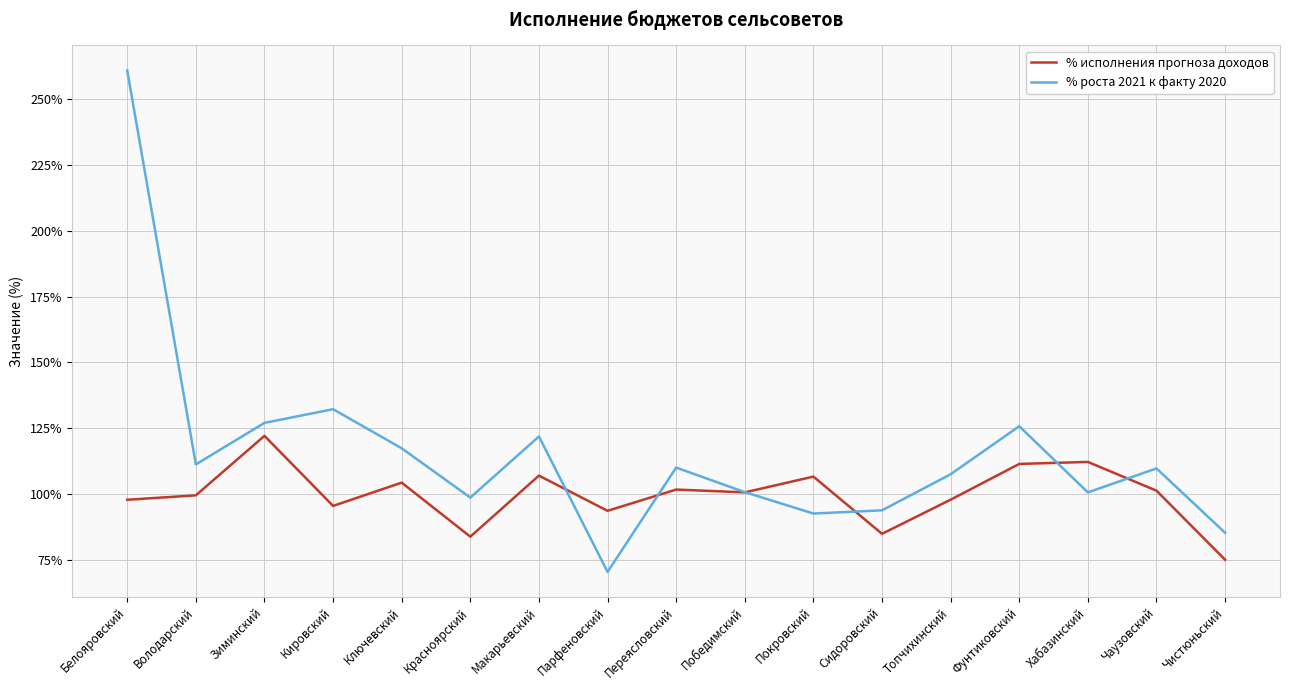

What position from the left is Сидоровский?

12